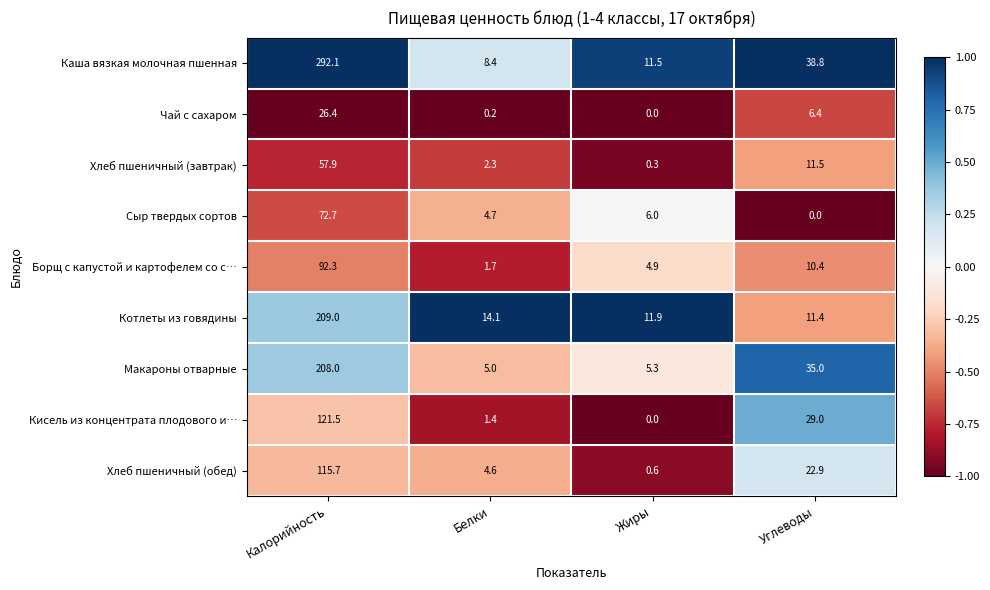

True or false: Борщ с капустой и картофелем со с… has a value of 6.3 at Углеводы.

False